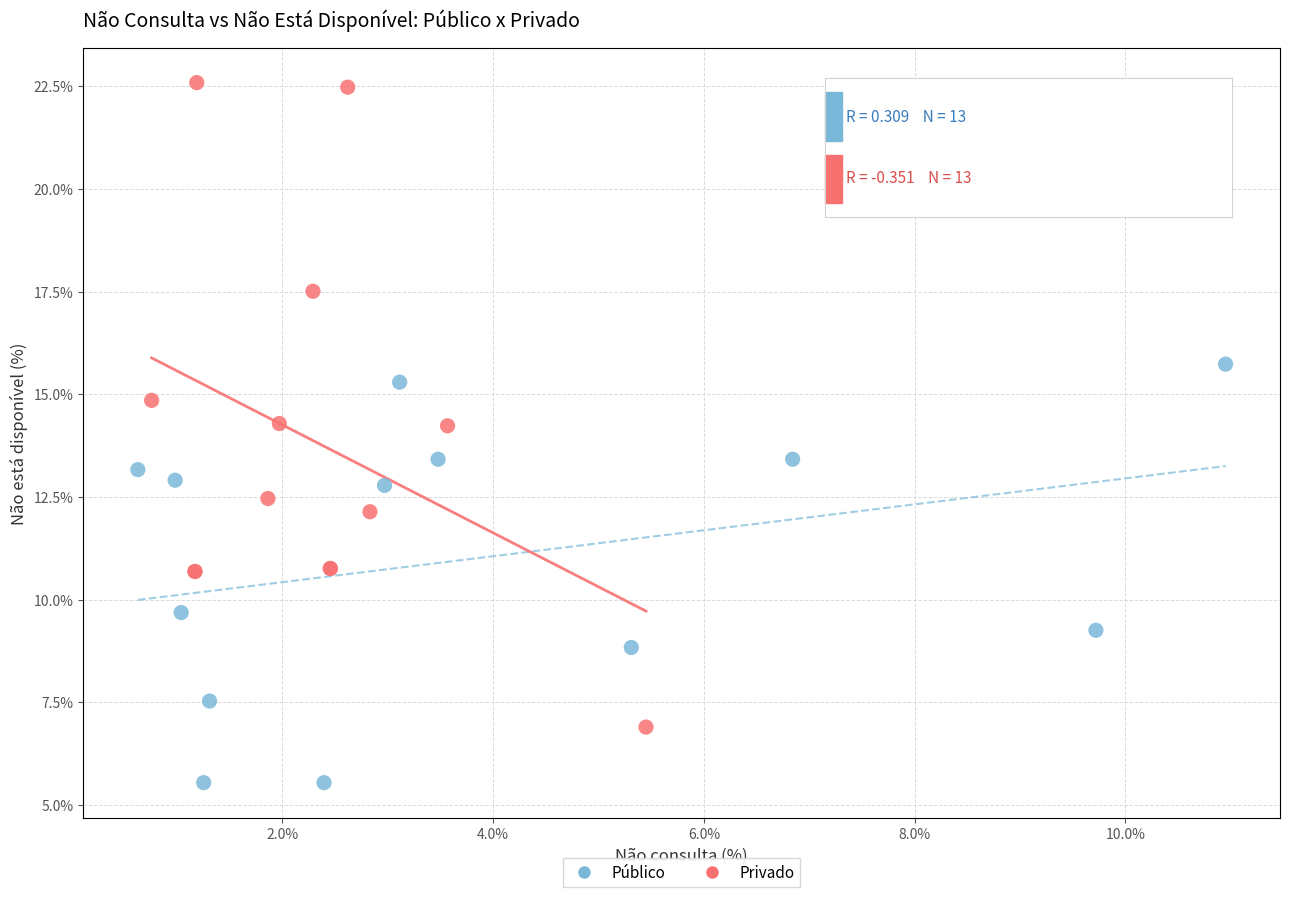

Which series has the widest spread of Y values?

Privado